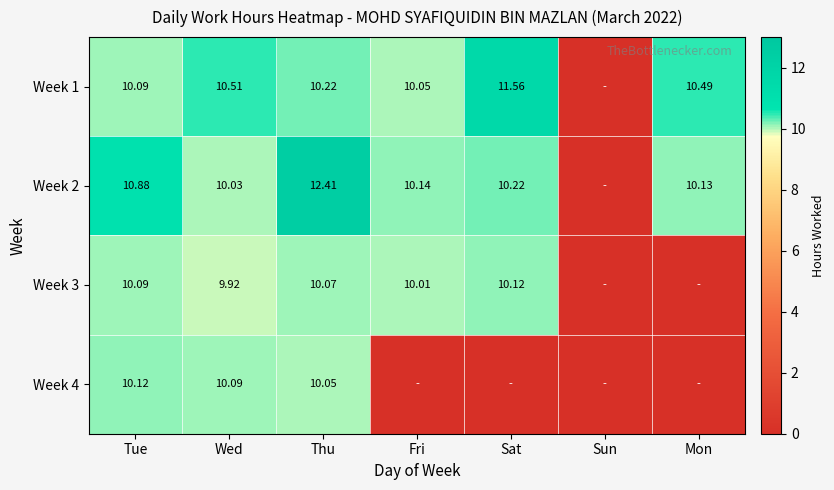

True or false: Week 1 has a value of 11.6 at Sat.

True